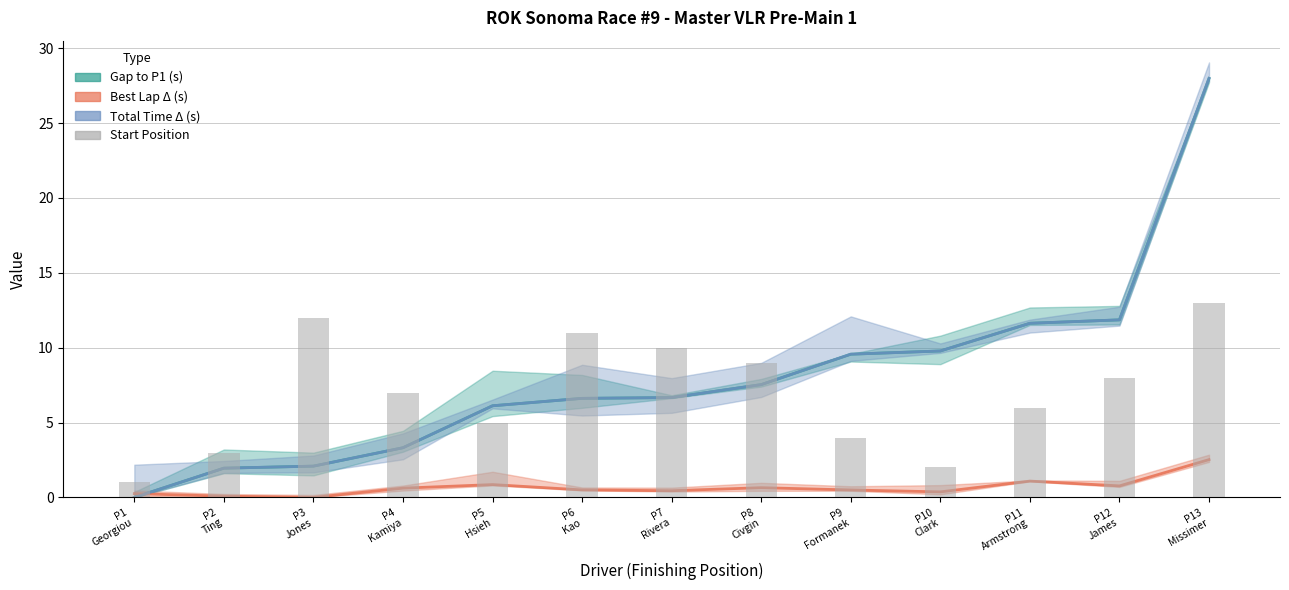

True or false: the data shows 1 at P10
Clark.

False